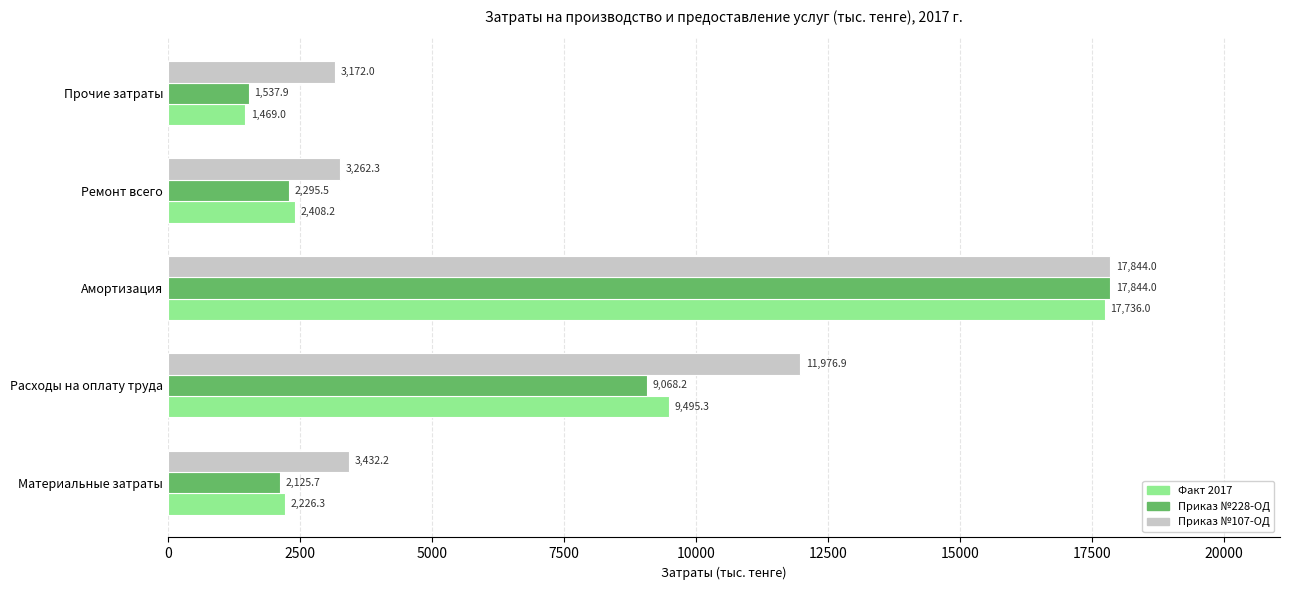

At which label does Факт 2017 reach its peak?

Амортизация